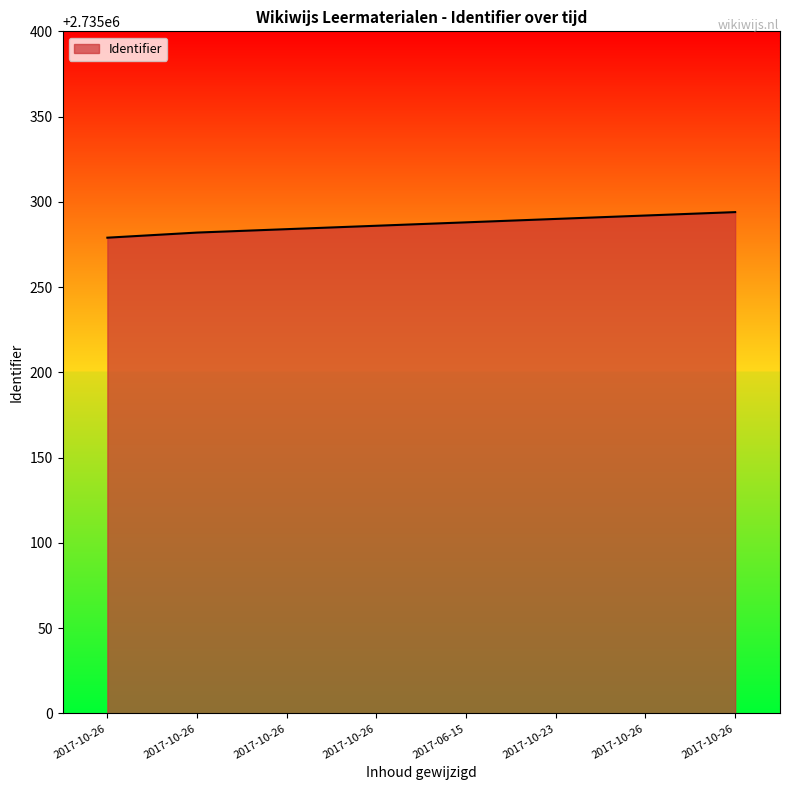

Is this an area chart (filled region under the line)?

Yes